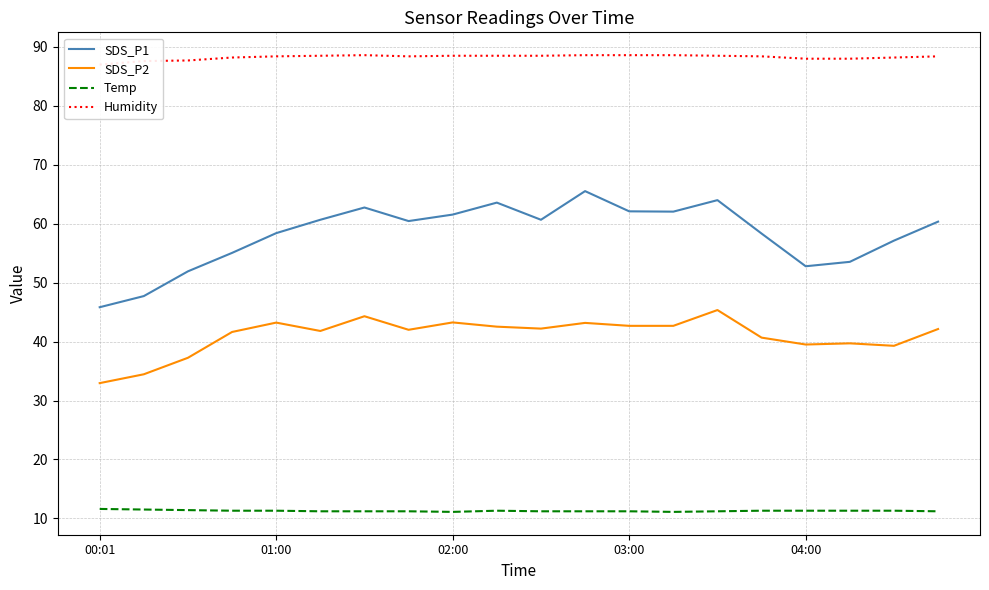

True or false: Temp and SDS_P2 intersect in this chart.

False